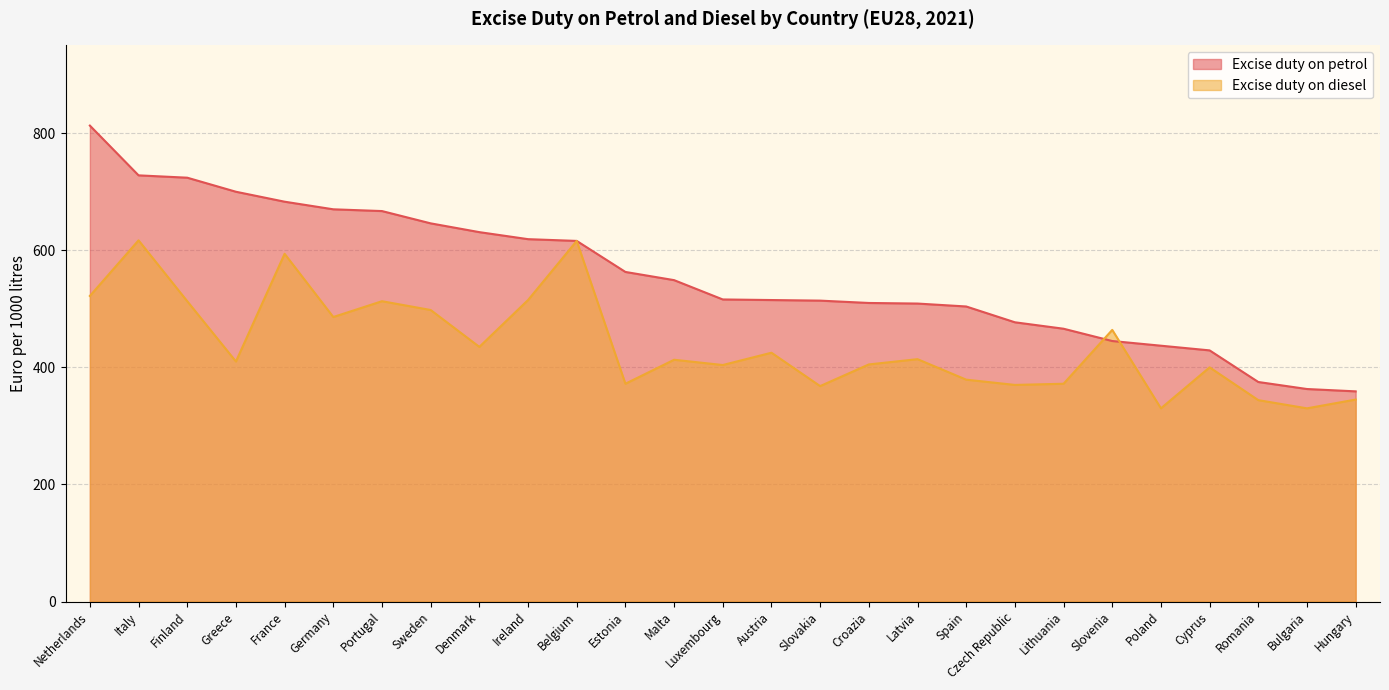

What is the maximum value shown in the chart?

813